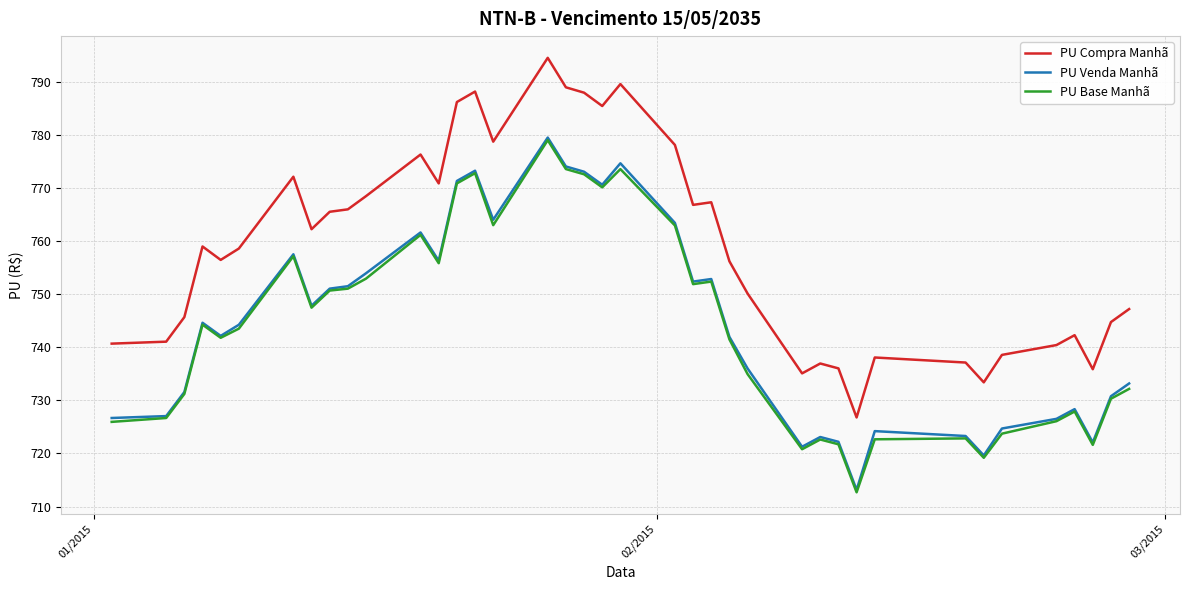

Which series has the largest total across all categories?

PU Compra Manhã